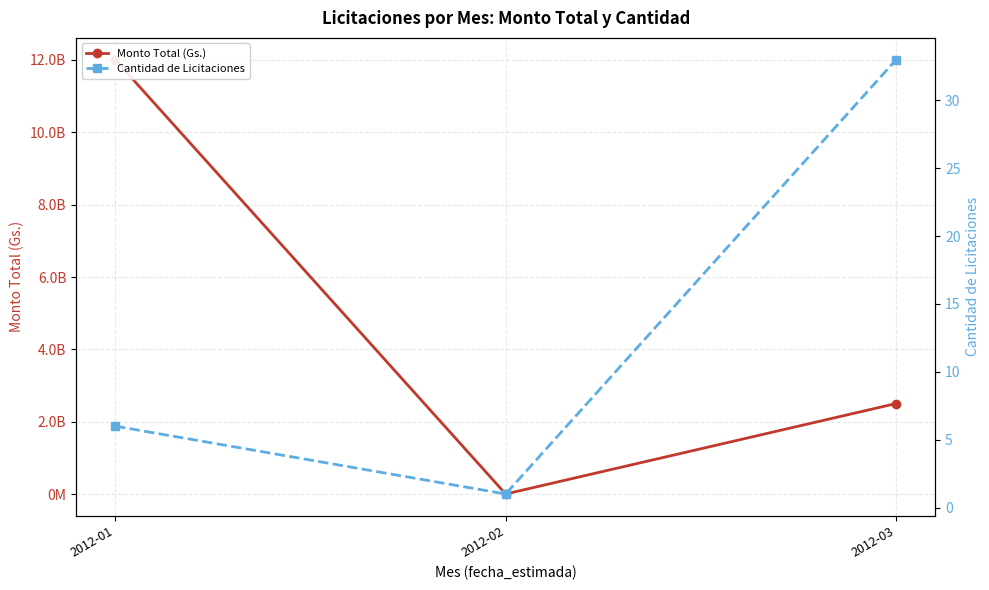

What is the average value of the Monto Total (Gs.) series?

4839381171